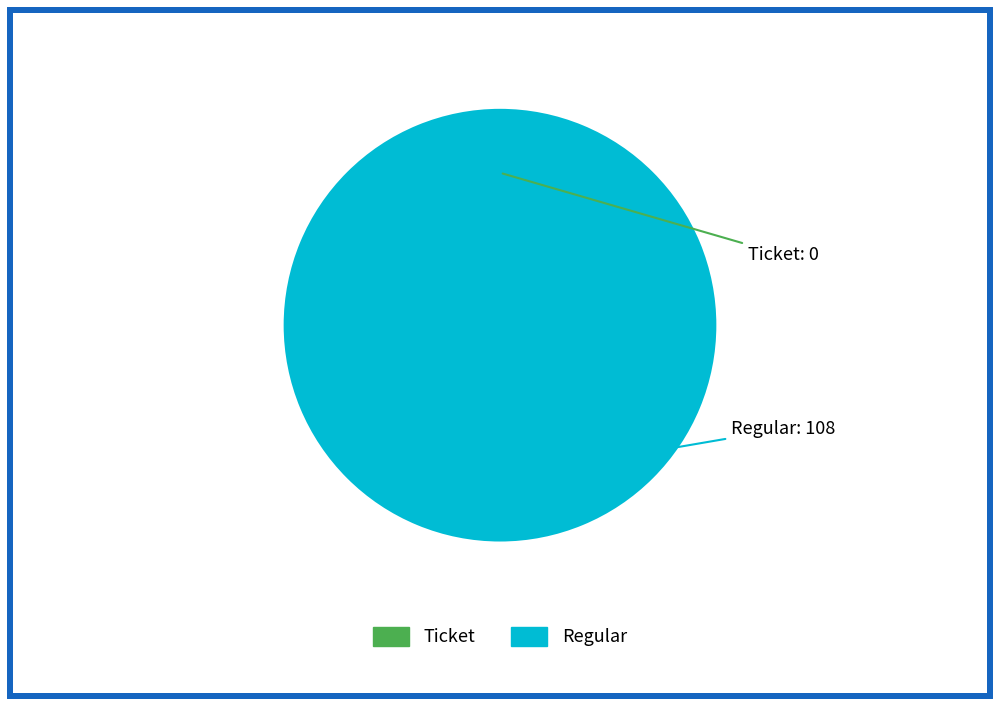

Rank the categories by value from highest to lowest.

Regular, Ticket